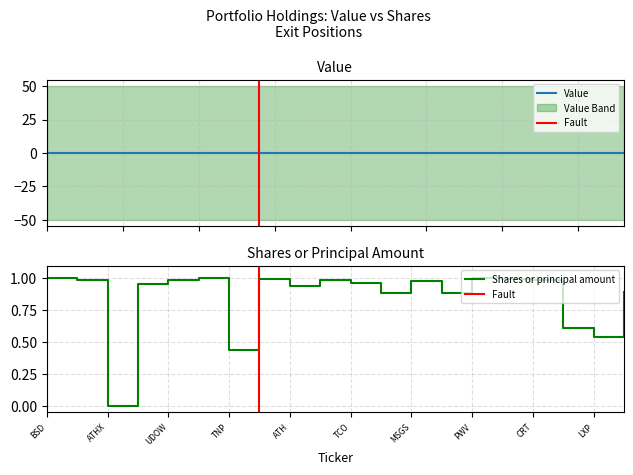

What is the difference between the maximum and second lowest values?

0.6